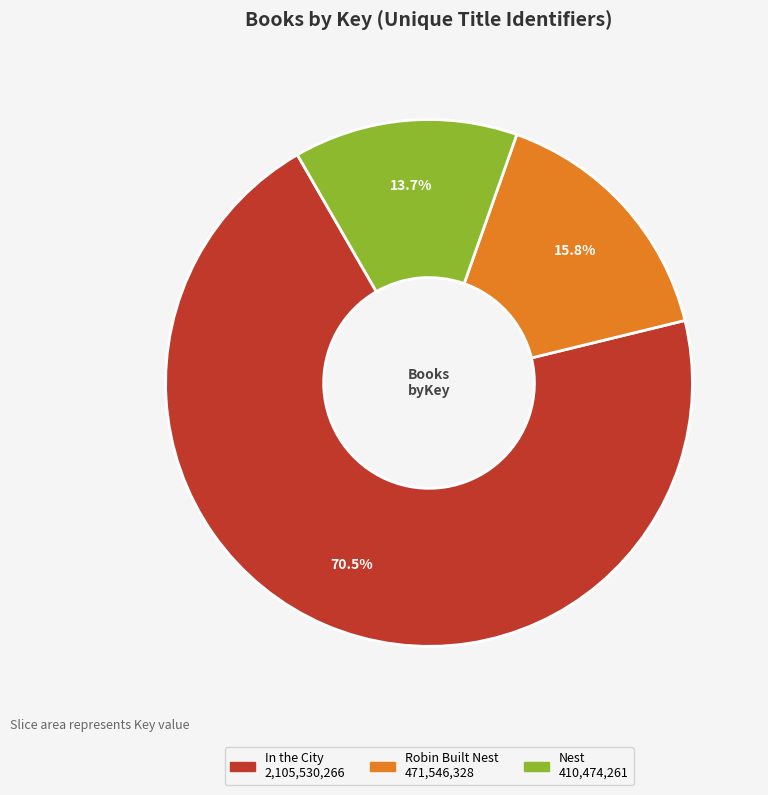

Is there any slice that represents more than half of the pie?

Yes